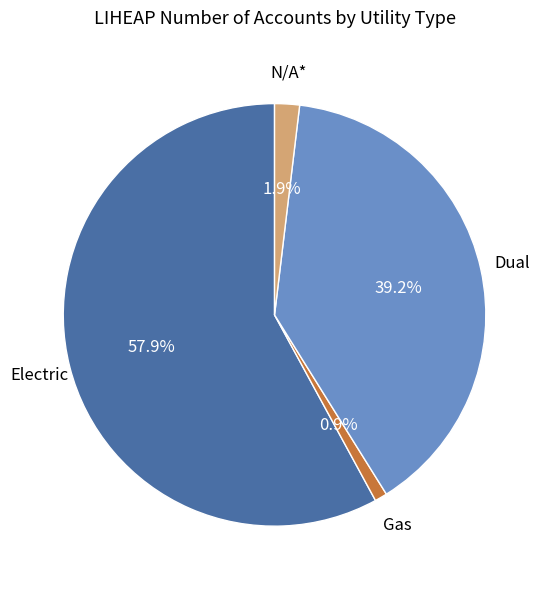

Is there any slice that represents more than half of the pie?

Yes